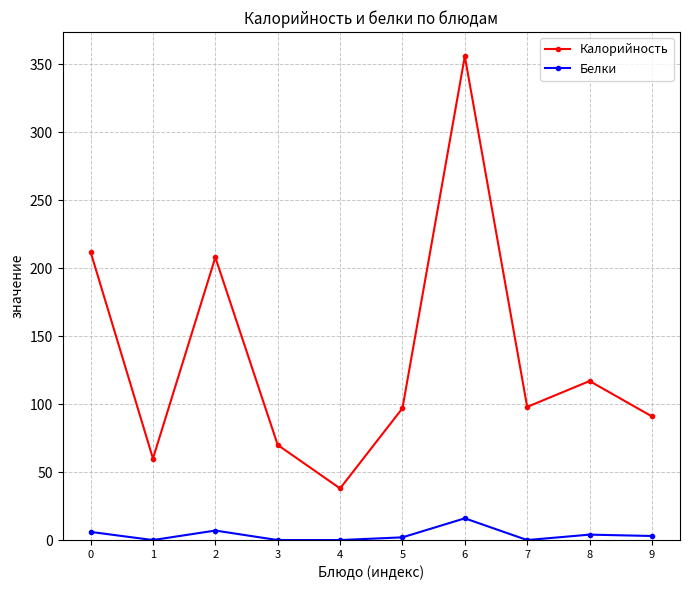

What is the highest value of the Калорийность series?

356